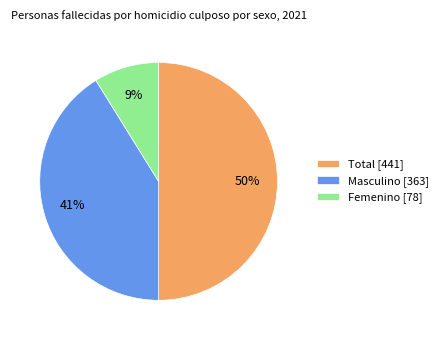

Does Masculino represent more than half of the total?

No